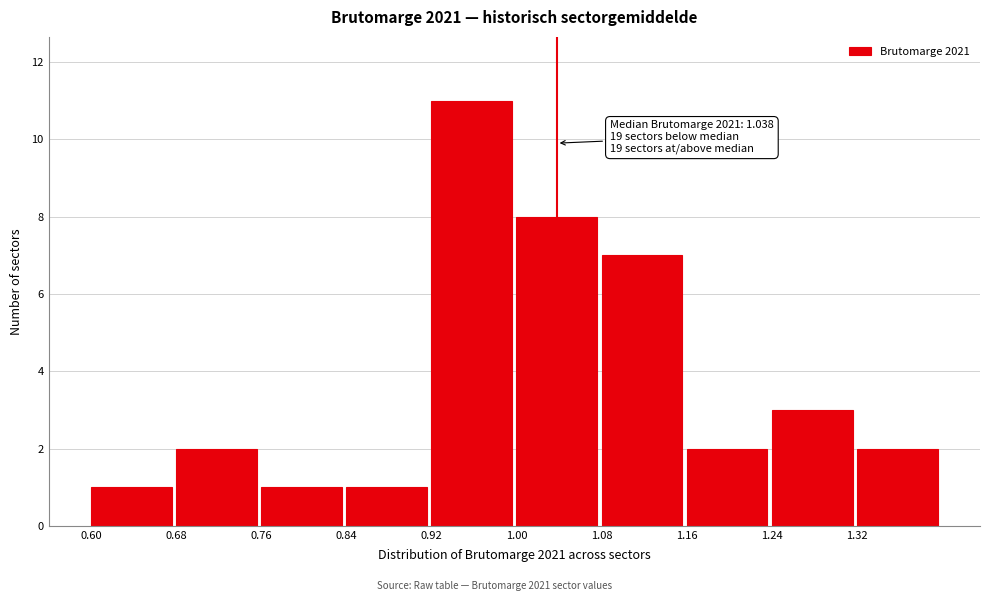

Over which range of the x-axis is the bar tallest?

0.92 to 1.00